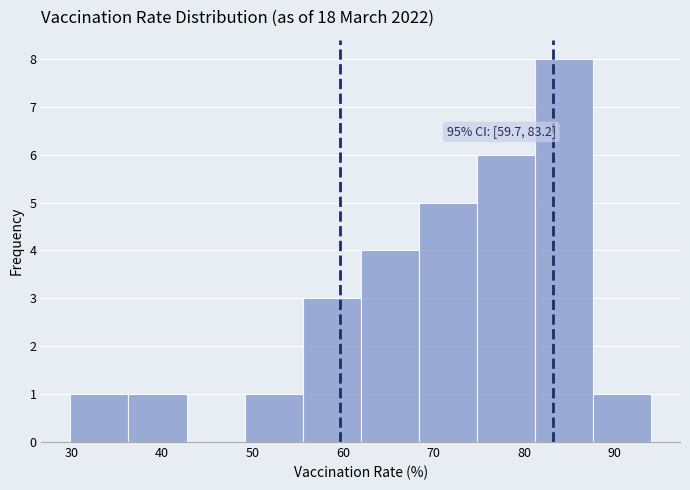

Over which range of the x-axis is the bar tallest?

81 to 88